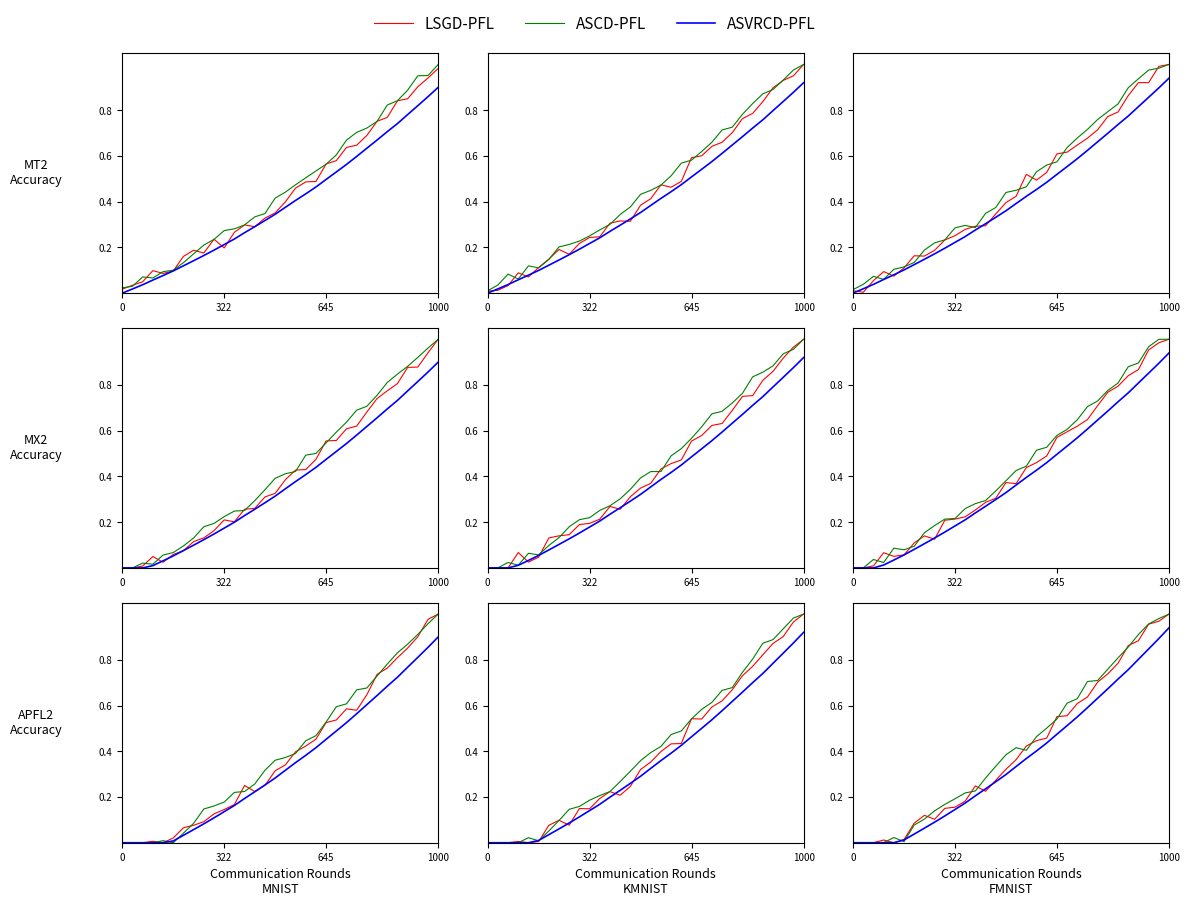

List the series in order of their peak value, highest first.

LSGD-PFL, ASCD-PFL, ASVRCD-PFL